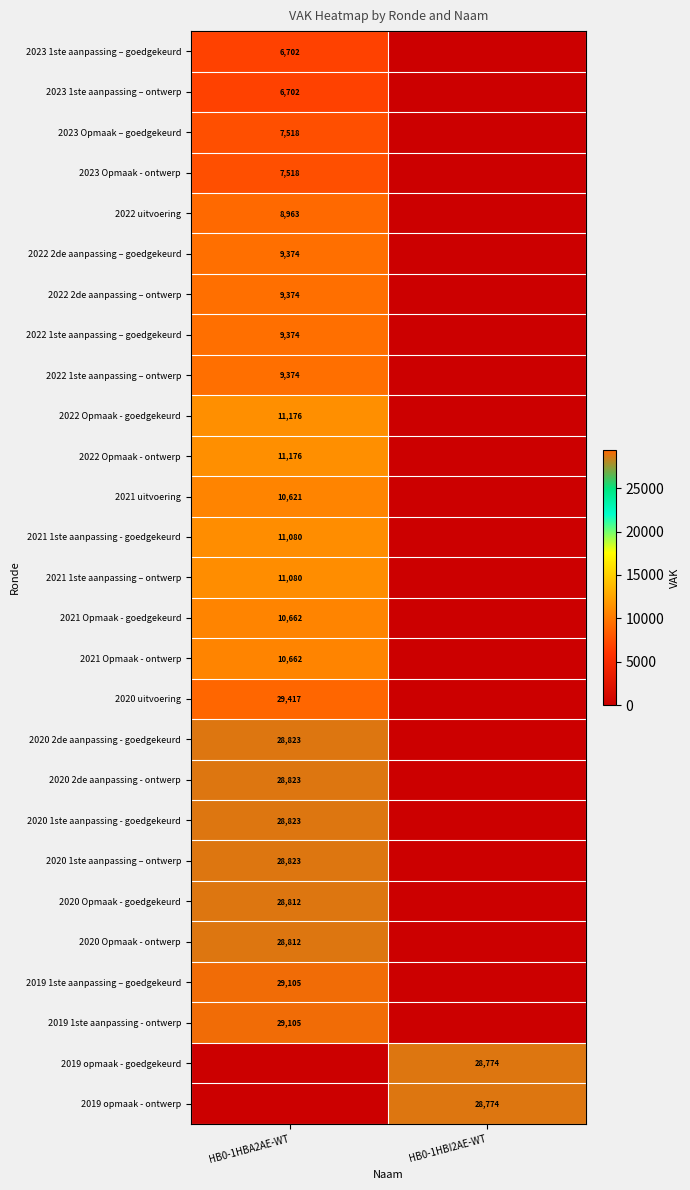

What is the spread (max minus min) of values at HB0-1HBA2AE-WT?

29417